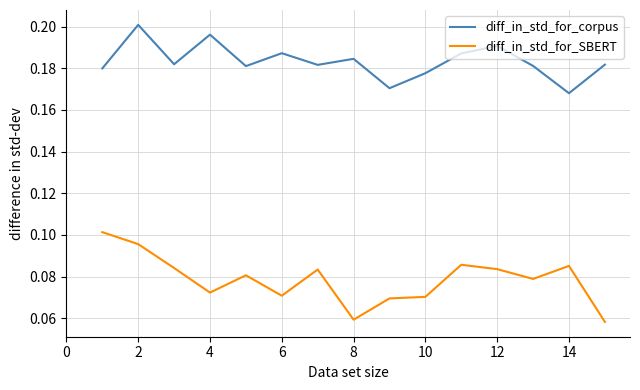

Which series has the largest range (max minus min)?

diff_in_std_for_SBERT